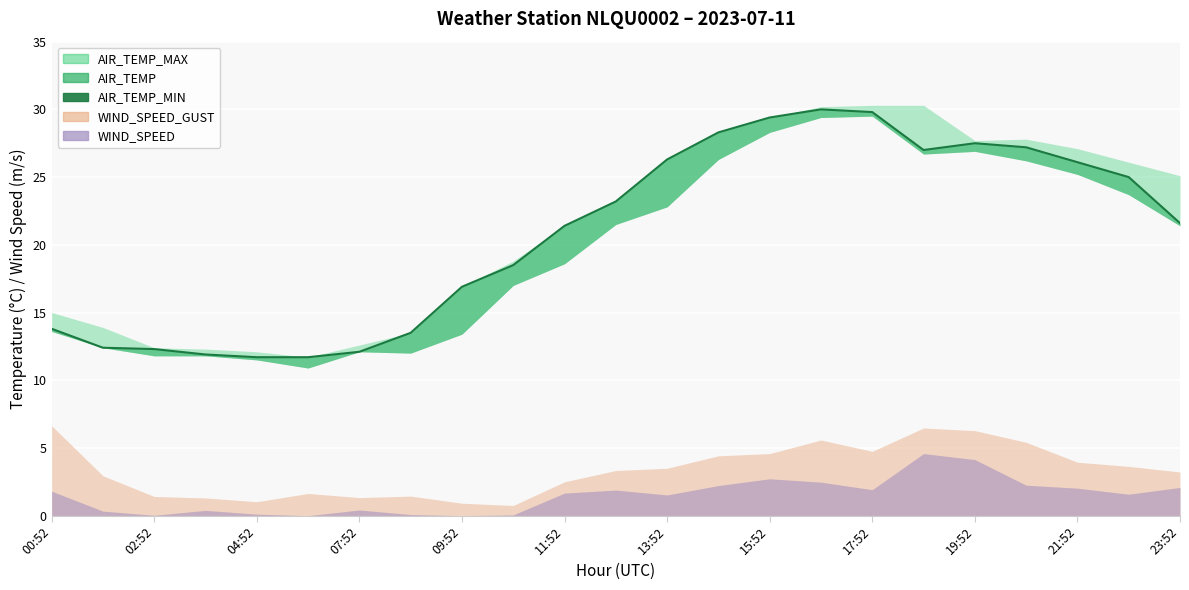

Which label corresponds to the smallest value in the chart?

04:52